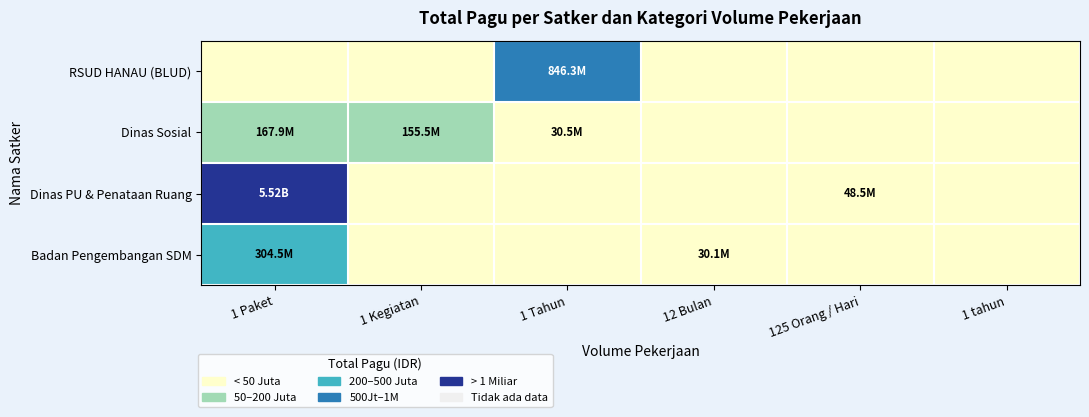

Reading left to right, what are all the values shown in this chart?

RSUD HANAU (BLUD): 1 Paket=0	1 Kegiatan=0	1 Tahun=846300000	12 Bulan=0	125 Orang / Hari=0	1 tahun=0
Dinas Sosial: 1 Paket=167900000	1 Kegiatan=155478000	1 Tahun=30500000	12 Bulan=0	125 Orang / Hari=0	1 tahun=0
Dinas PU & Penataan Ruang: 1 Paket=5524250000	1 Kegiatan=0	1 Tahun=0	12 Bulan=0	125 Orang / Hari=48500000	1 tahun=0
Badan Pengembangan SDM: 1 Paket=304548511	1 Kegiatan=0	1 Tahun=0	12 Bulan=30095520	125 Orang / Hari=0	1 tahun=0